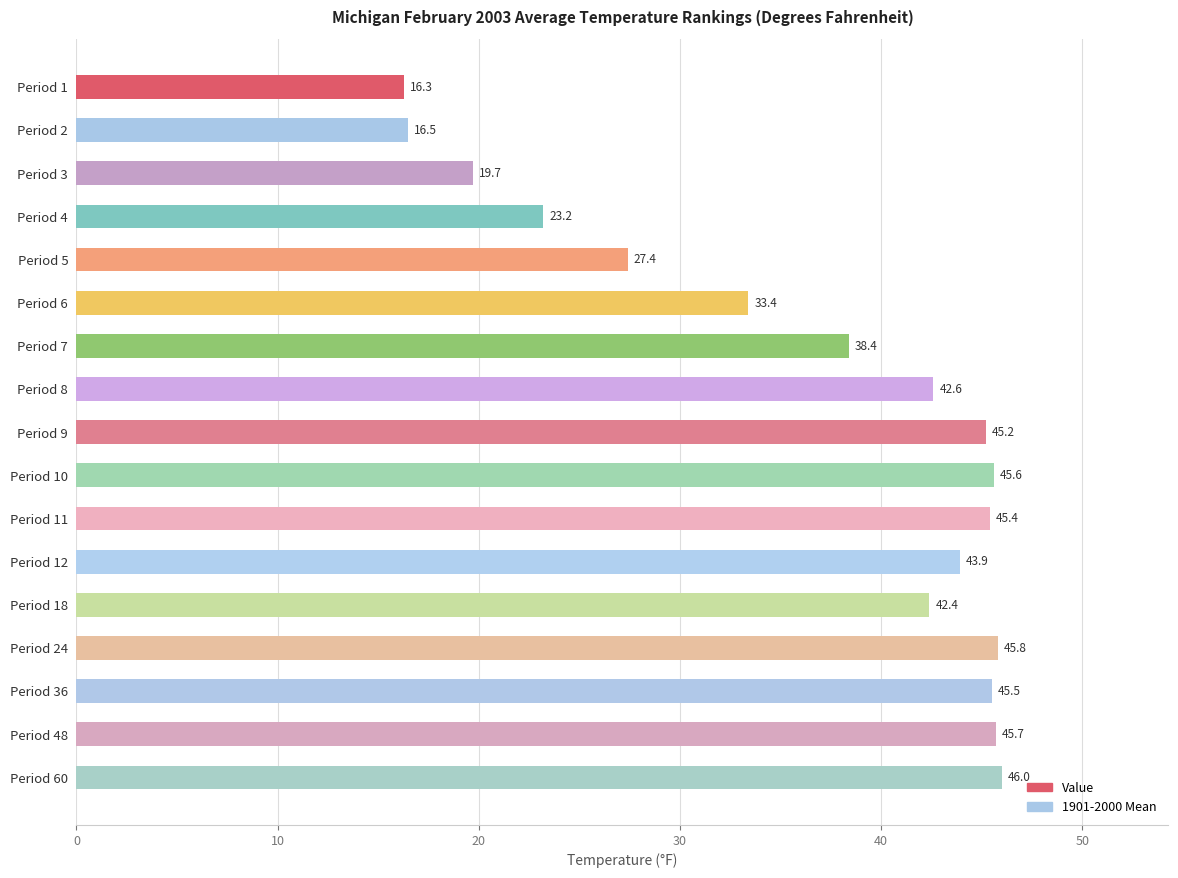

Approximately how many times larger is the value at Period 2 compared to Period 8?

0.4